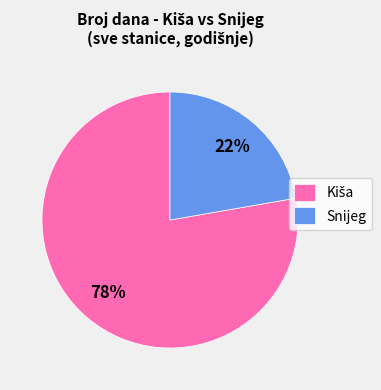

True or false: Snijeg accounts for 22% of the total.

True